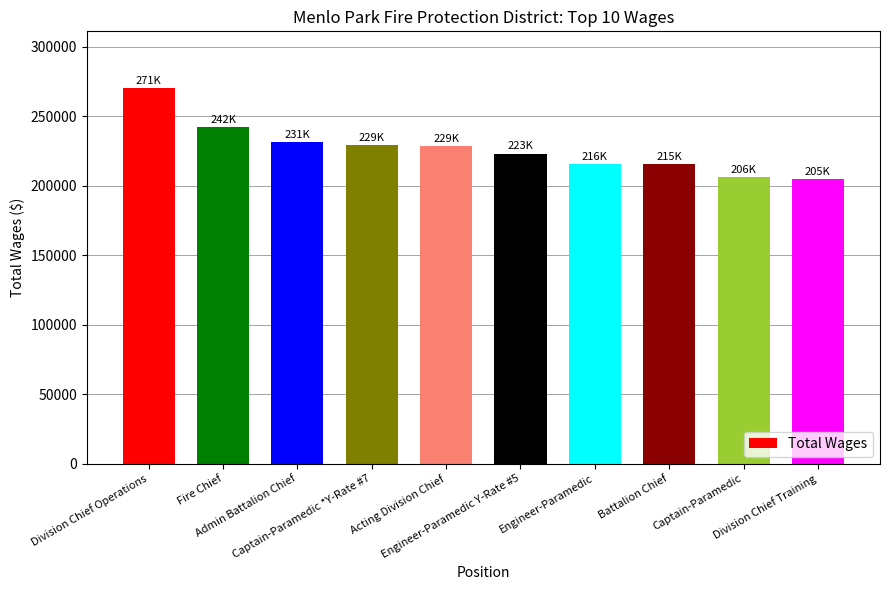

Read the value at Admin Battalion Chief, to the nearest 50.

231150